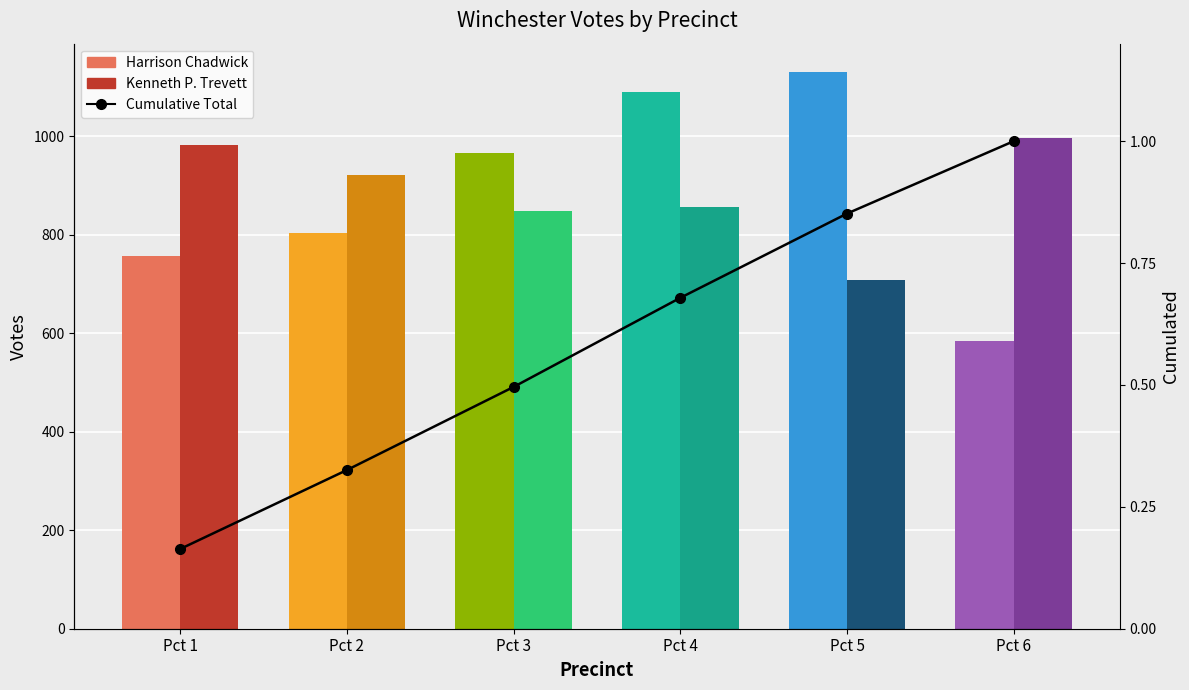

List the labels in order of value, largest first.

Pct 6, Pct 5, Pct 4, Pct 3, Pct 2, Pct 1